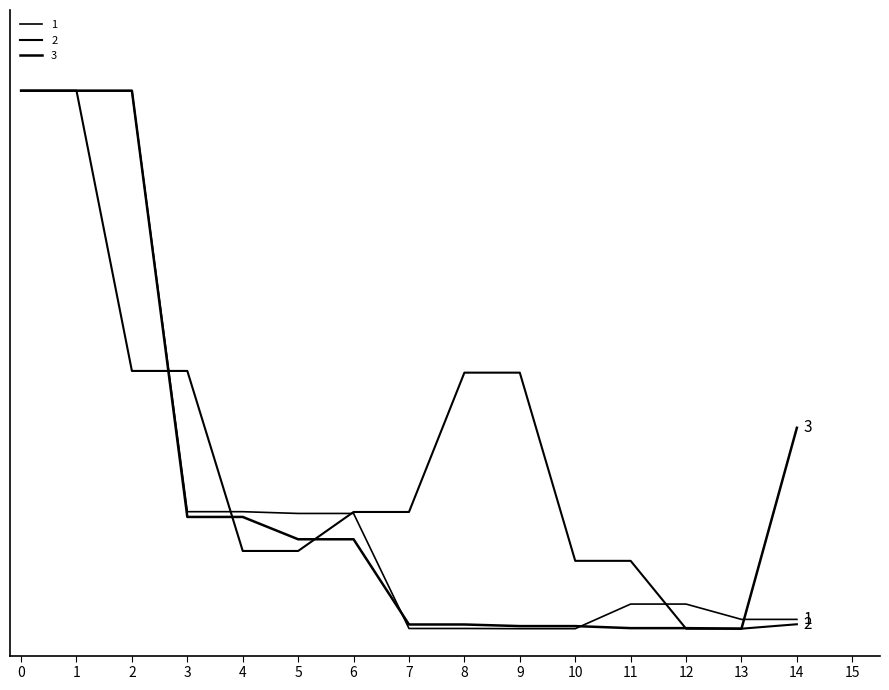

Does the chart have visible grid lines?

No